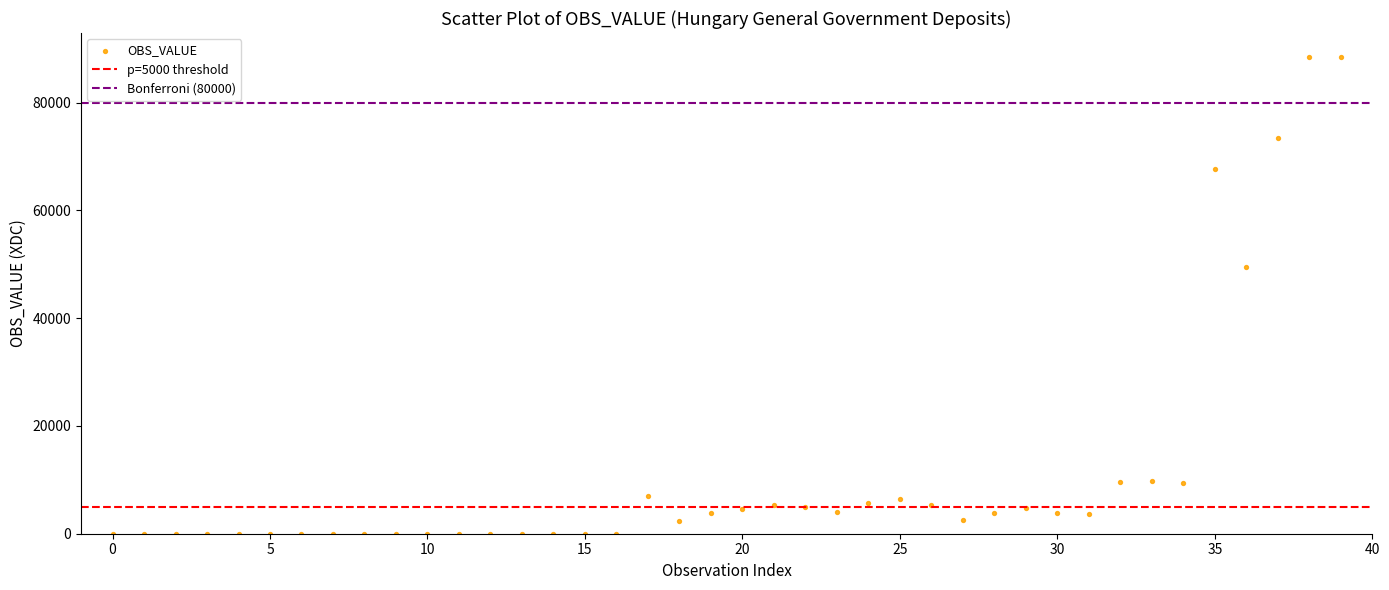

What Y value in the scatter plot is closest to 44257?

49454